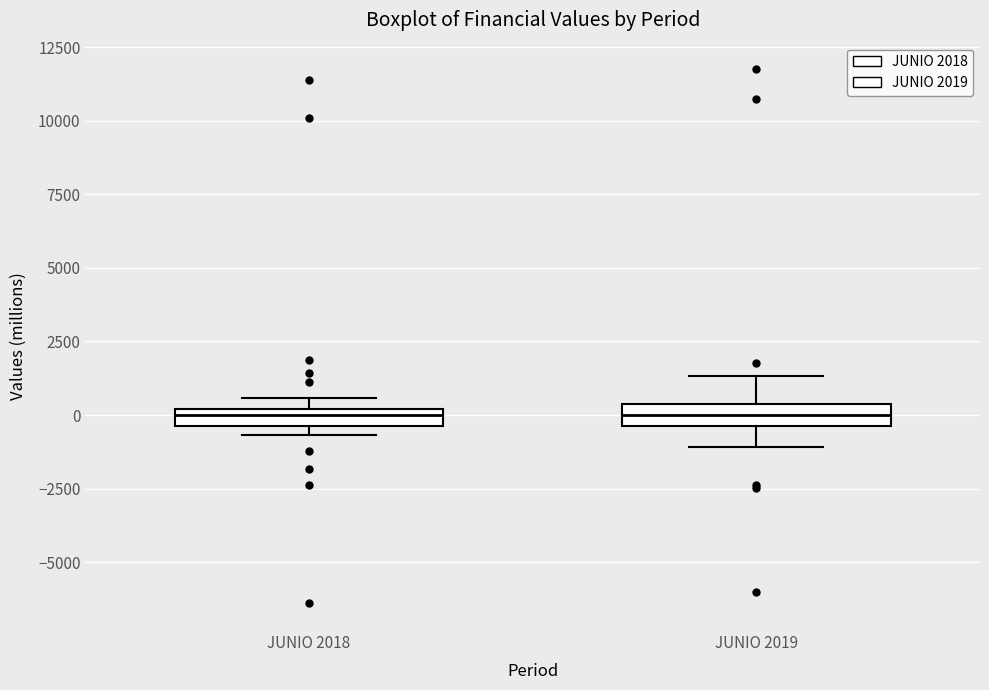

Where is the lower edge of the box for JUNIO 2018 on the y-axis? The values are not printed on the chart, so give them approximately, as read against the axis.

-500